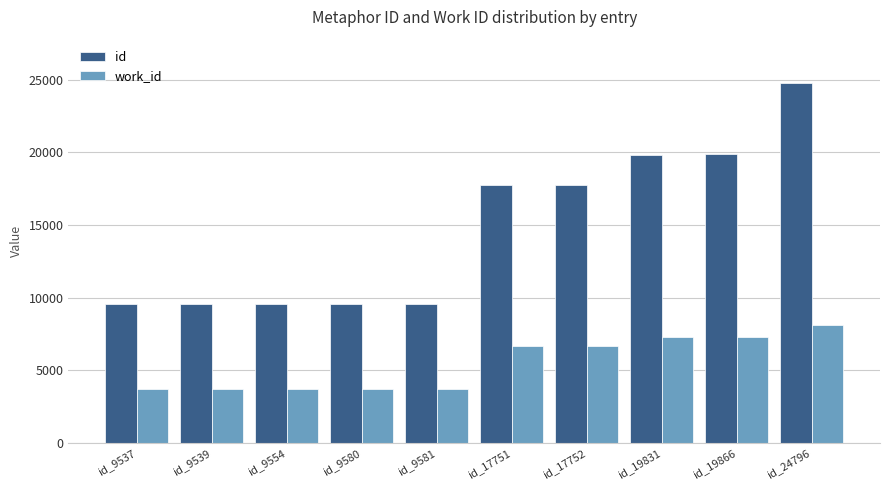

List the series in order of their overall mean, highest first.

id, work_id